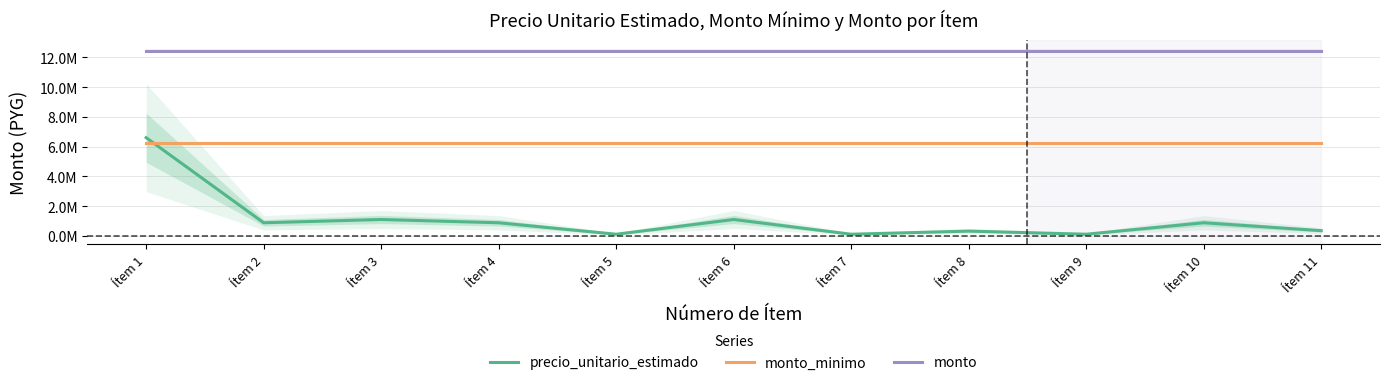

Does the chart have visible grid lines?

Yes